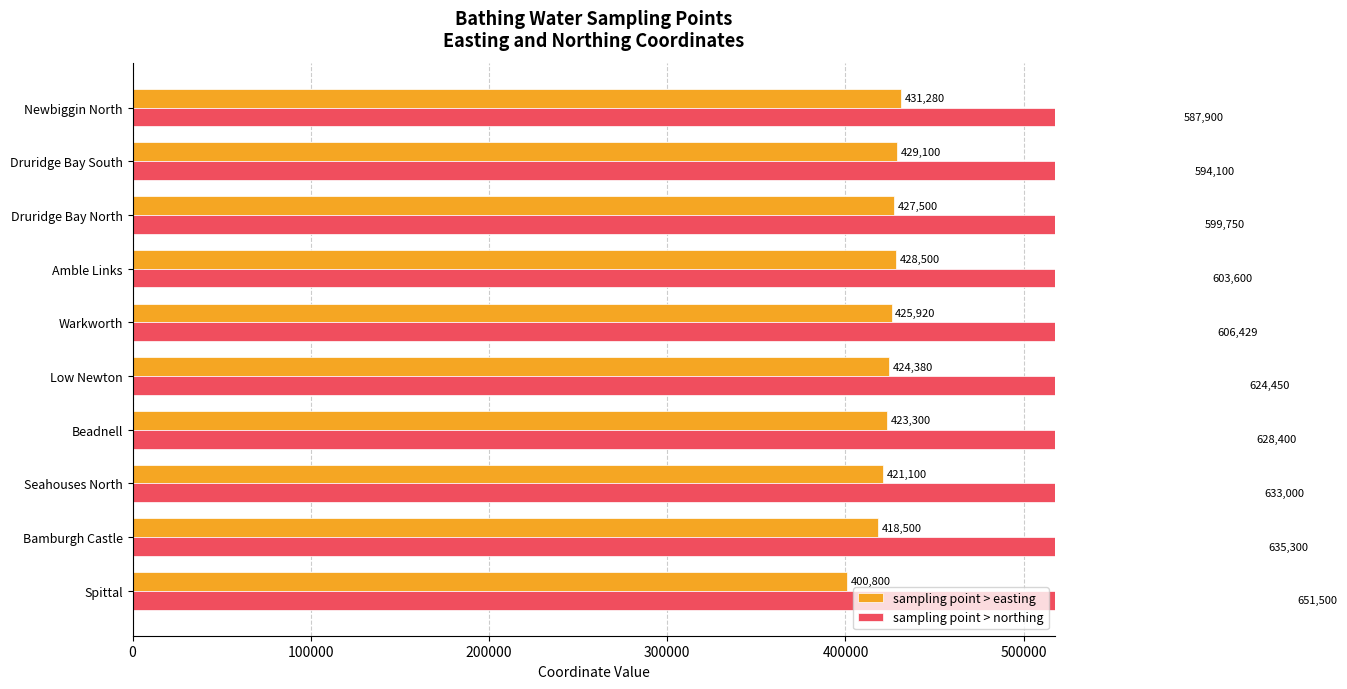

What are all the series names shown in the legend?

sampling point > easting, sampling point > northing